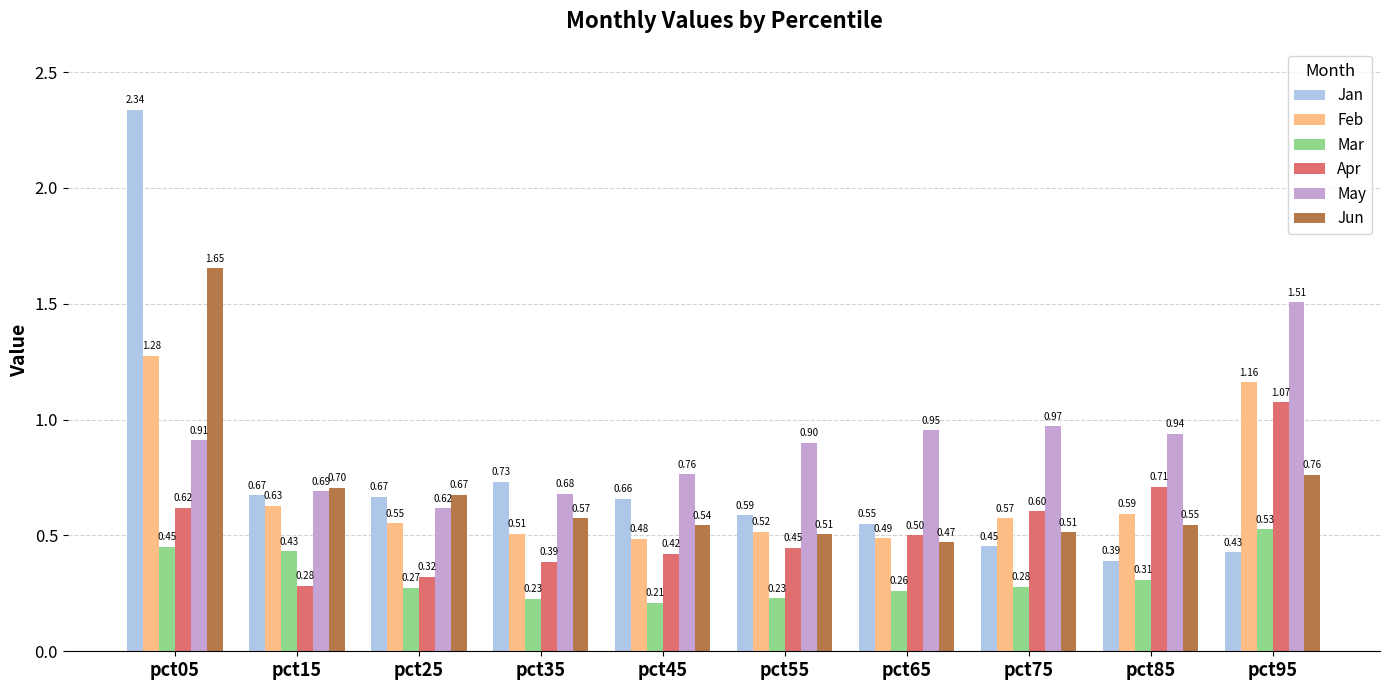

Is it true that Feb equals 1.0 at pct15?

False